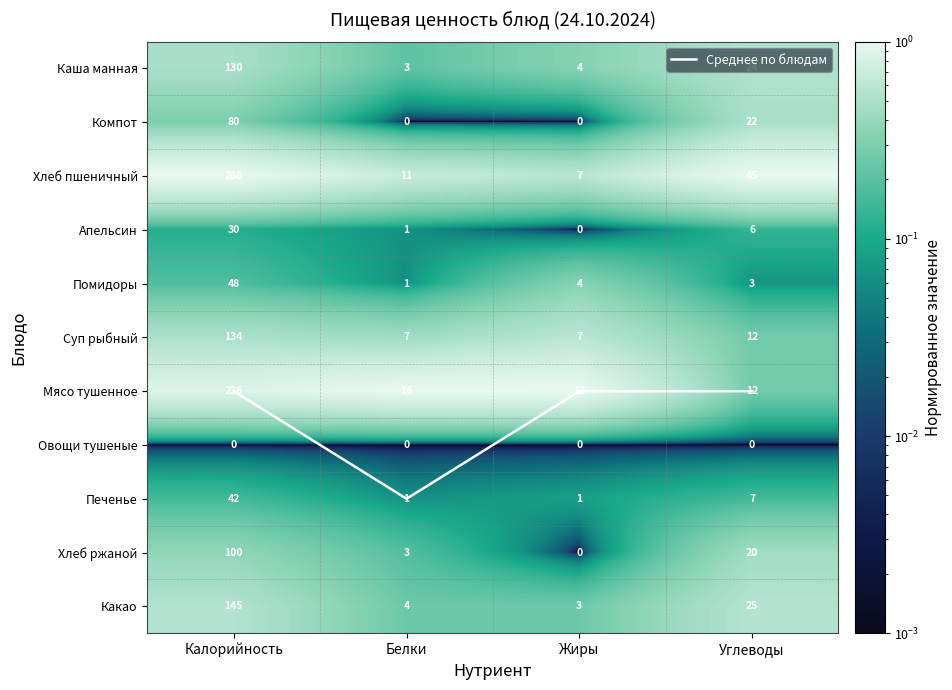

Is it true that Каша манная equals 0.2 at Углеводы?

False